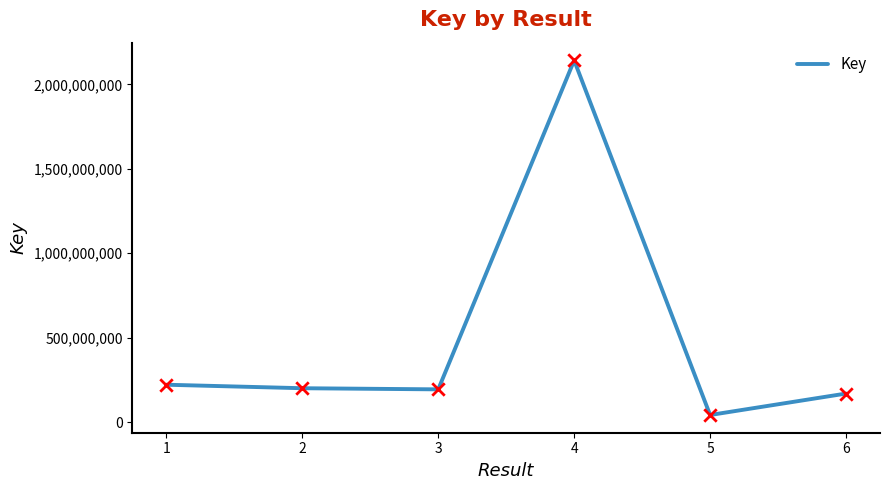

What is the change in value from 3 to 6?

-24799257